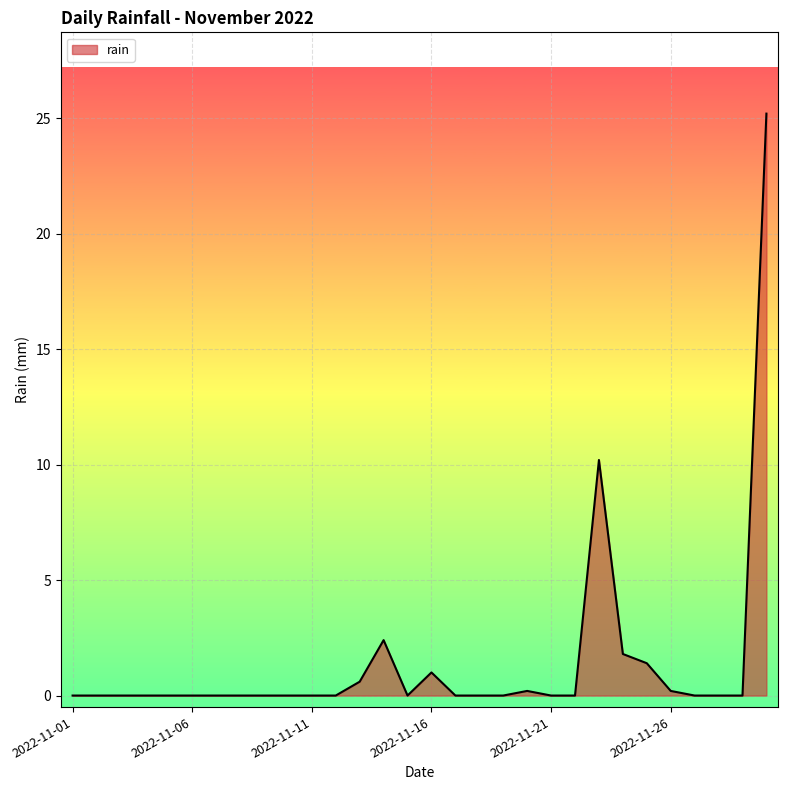

What is the greatest value displayed?

25.2